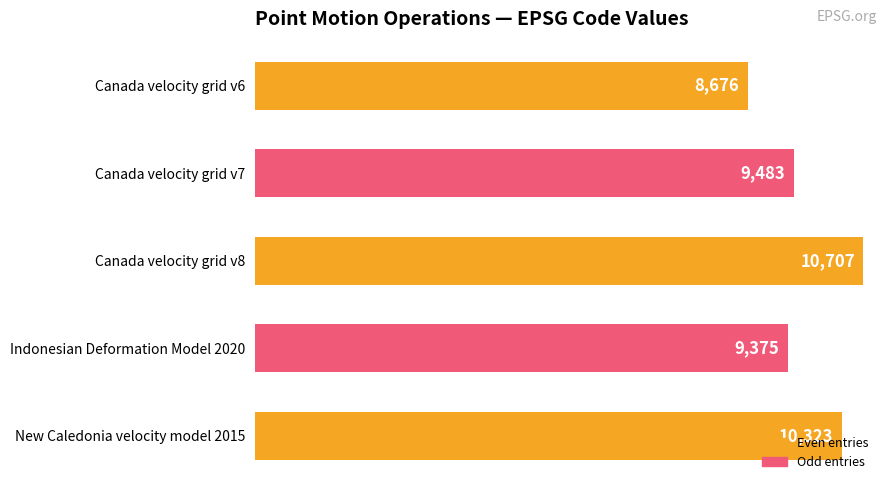

At which category does the chart reach its peak across all series?

Canada velocity grid v8